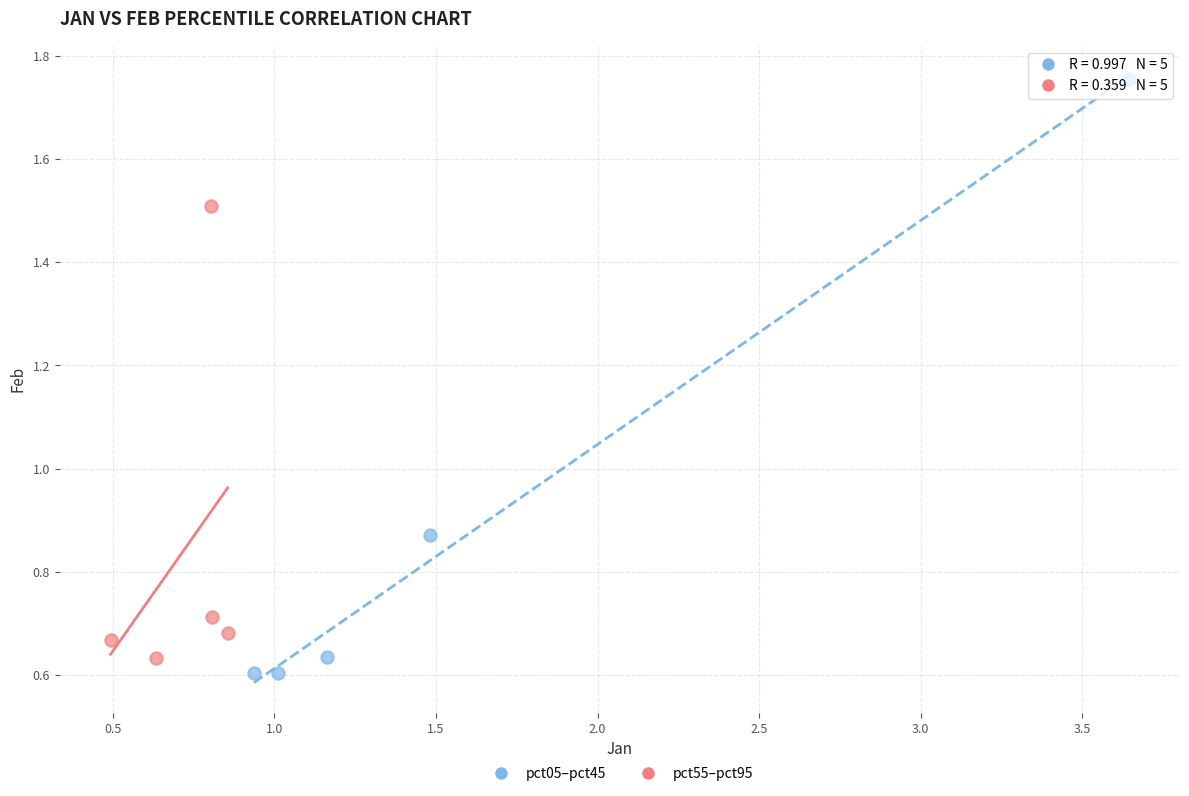

Which series contains the lowest Y value?

pct05–pct45